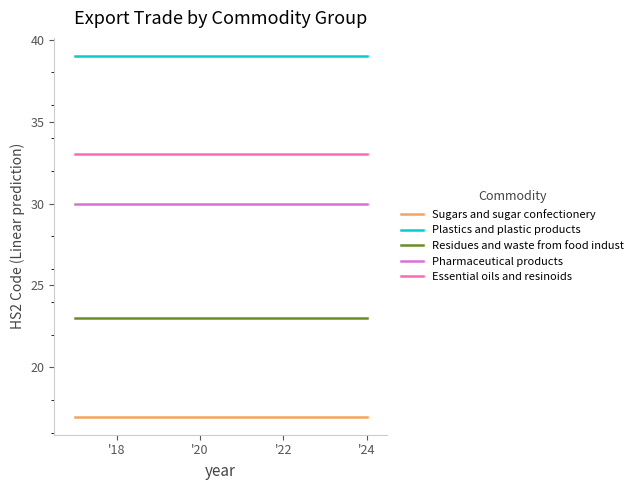

List the series in order of their peak value, highest first.

Plastics and plastic products, Essential oils and resinoids, Pharmaceutical products, Residues and waste from food indust, Sugars and sugar confectionery